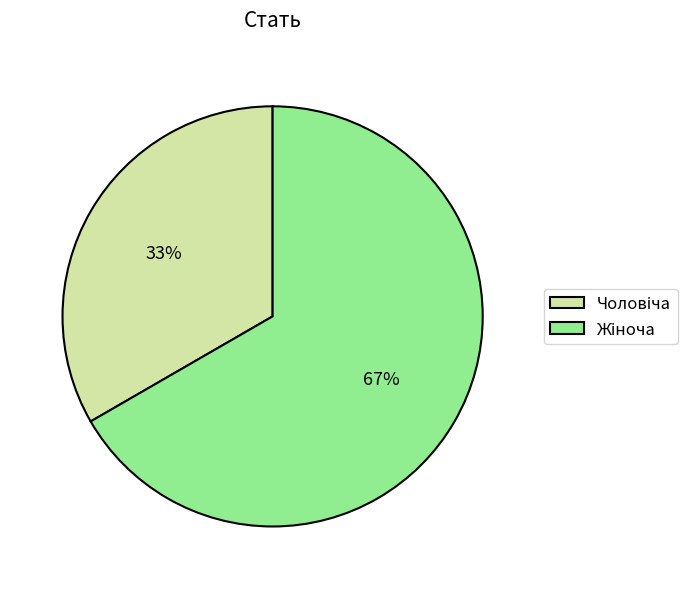

Is there any slice that represents more than half of the pie?

Yes